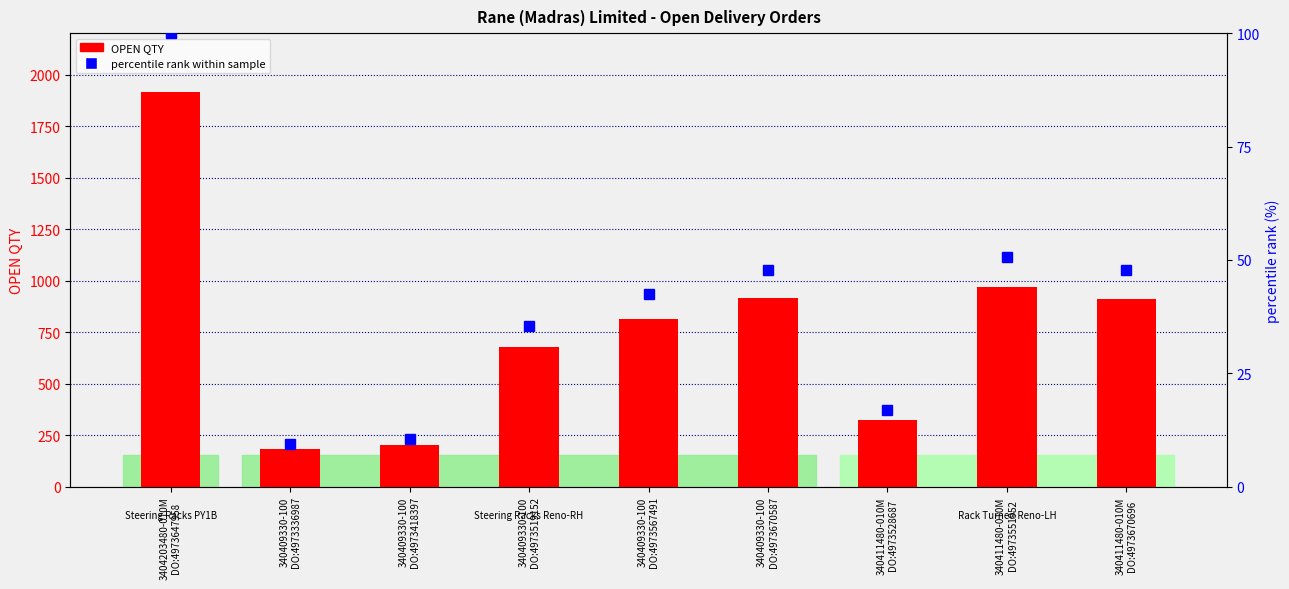

Reading left to right, list all the values displayed in this chart.

OPEN QTY: 1915.0	181.0	200.0	680.0	812.0	915.0	324.0	971.0	913.0
percentile rank within sample: 100.0	9.5	10.4	35.5	42.4	47.8	16.9	50.7	47.7